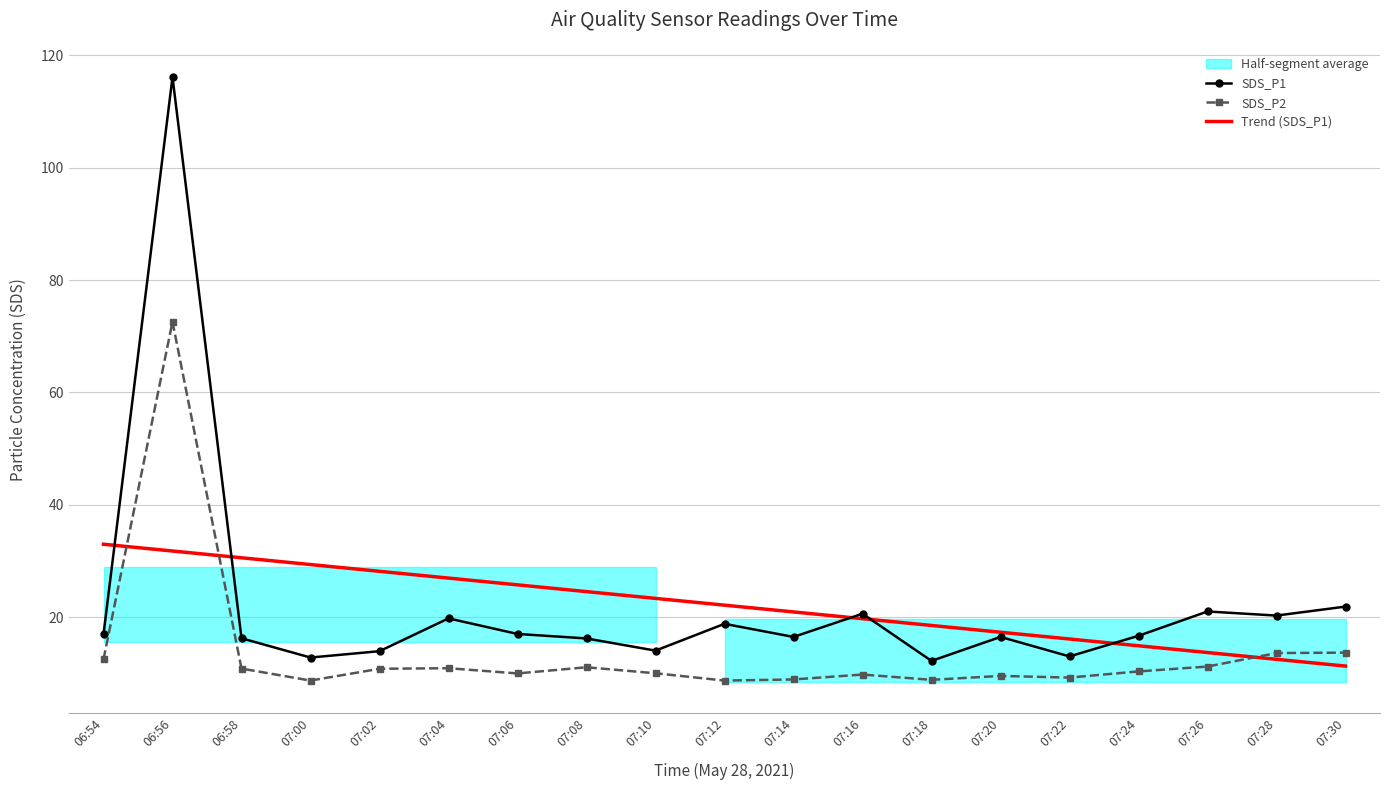

What is the label of the 6th point from the right?

07:20